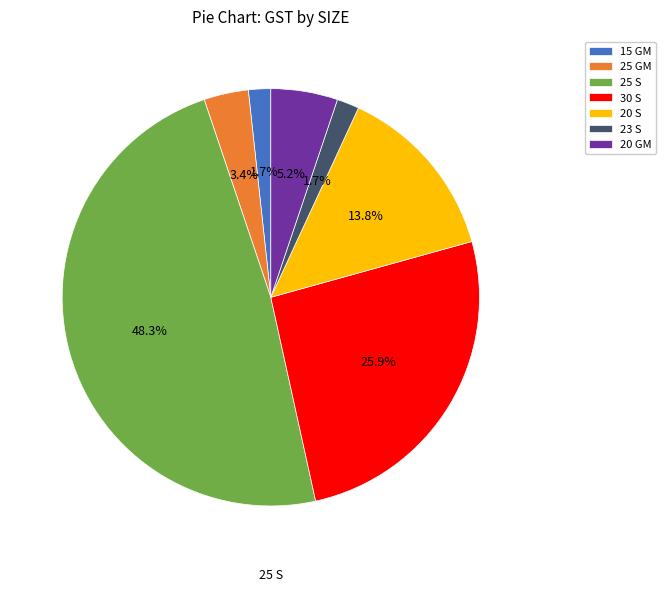

How many segments does this pie chart have?

7